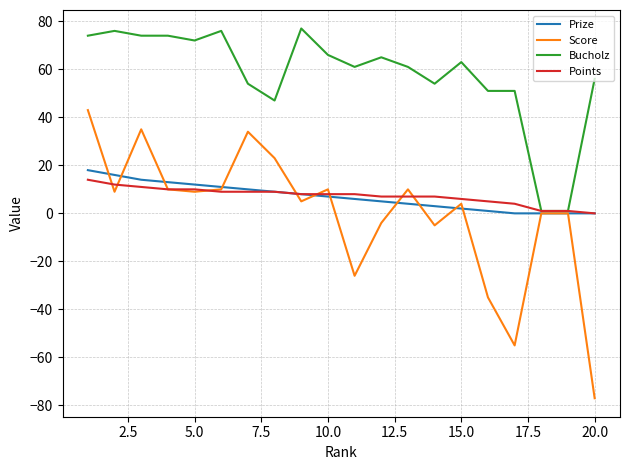

Which series has the largest total across all categories?

Bucholz